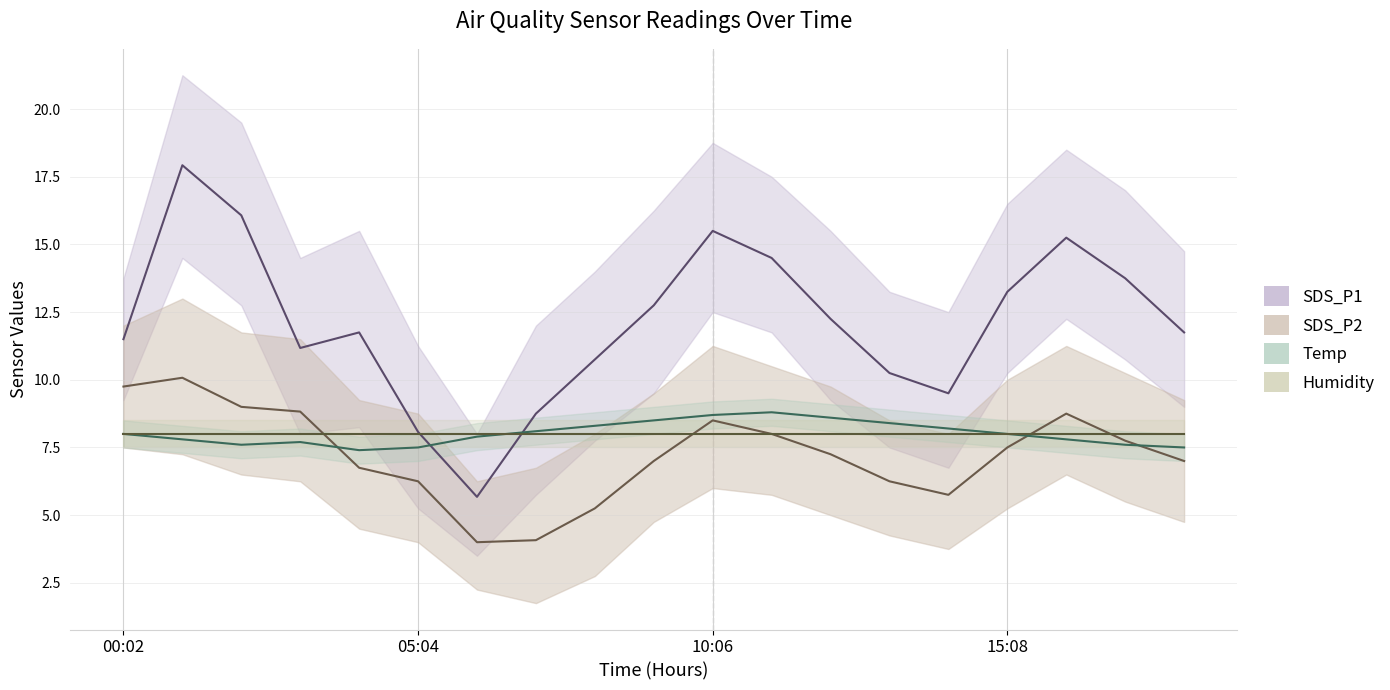

Where do SDS_P1 and Humidity first cross each other?

5 and 6